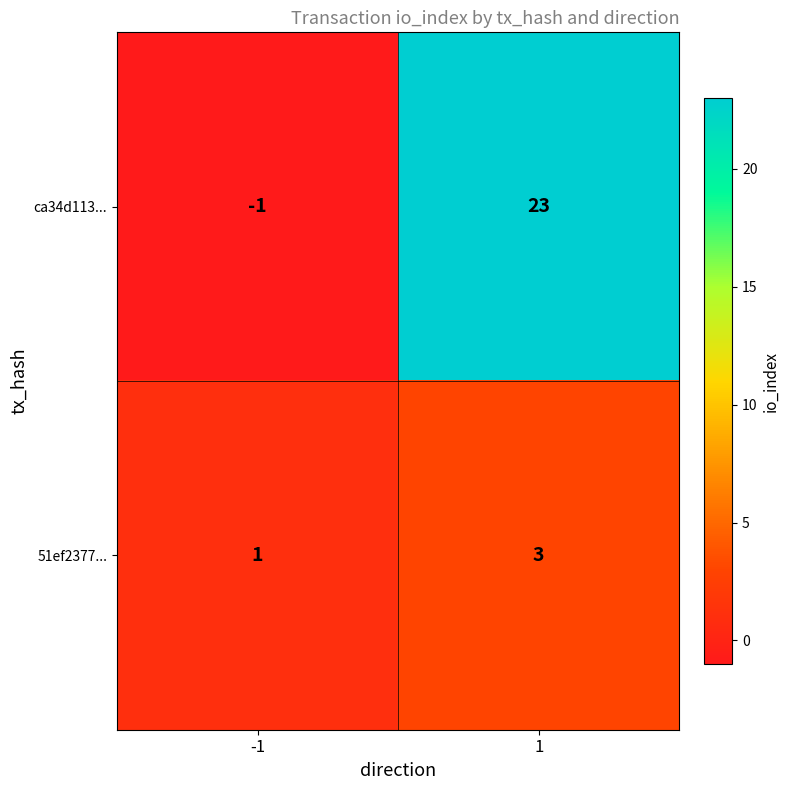

Which series has the largest total across all categories?

ca34d113...